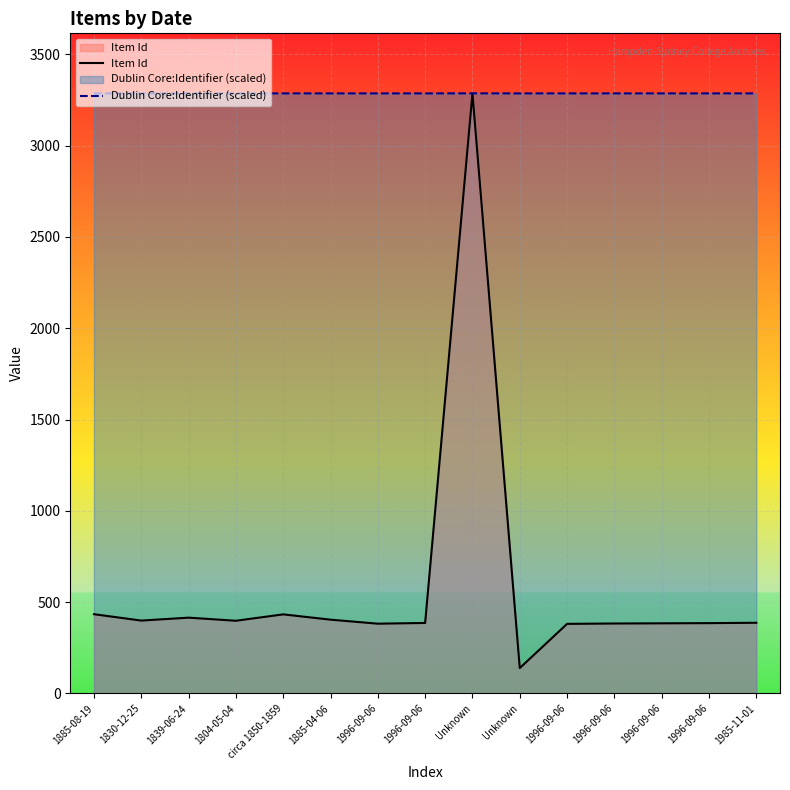

What is the label of the 5th point from the left?

circa 1850-1859